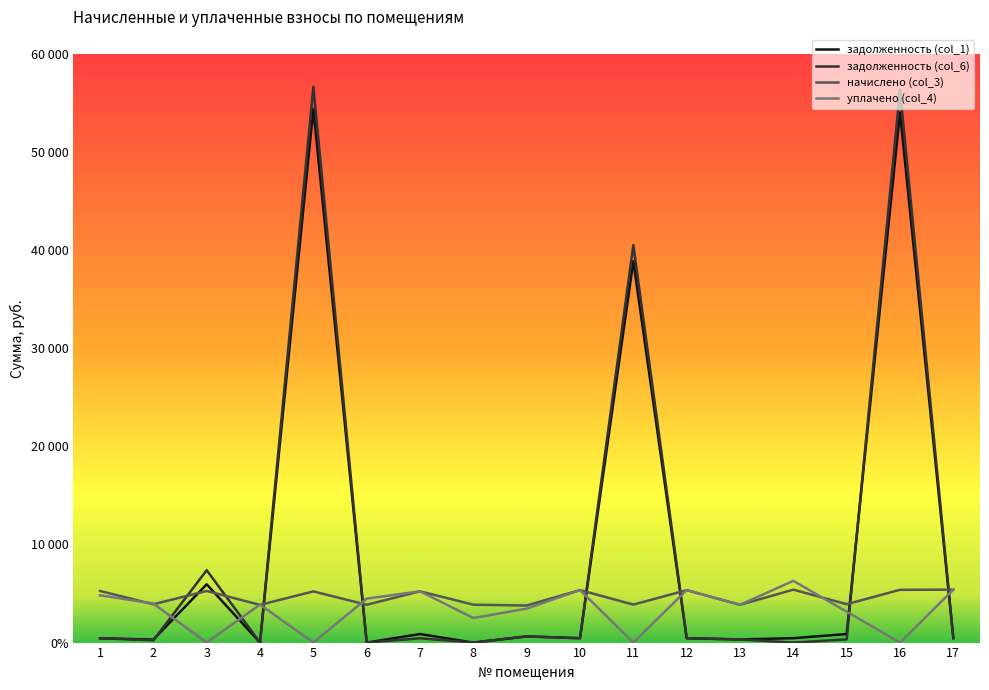

What is the difference between the highest and lowest values at 3?

7375.0